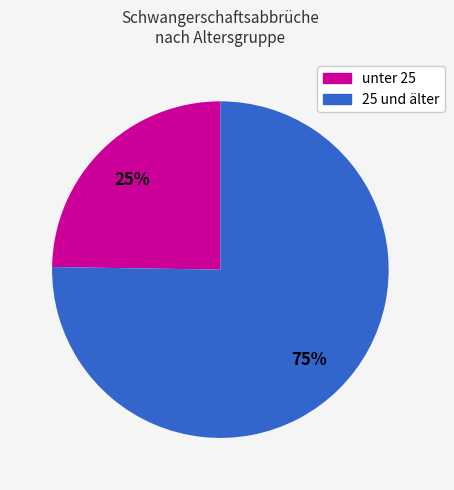

To the nearest percent, what is the average slice percentage?

50%